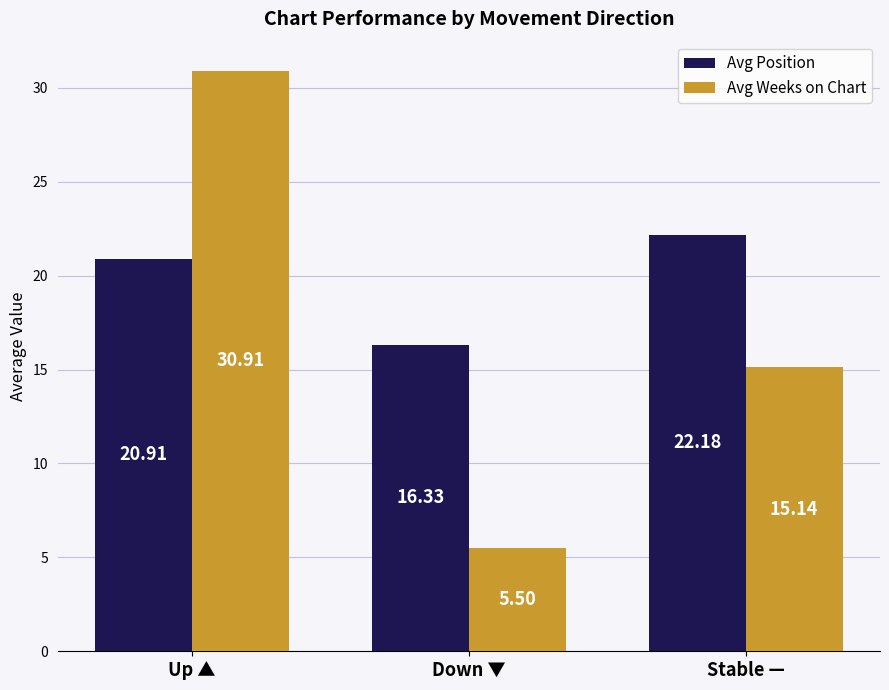

The value of Avg Position at Up ▲ is 8.8. True or false?

False